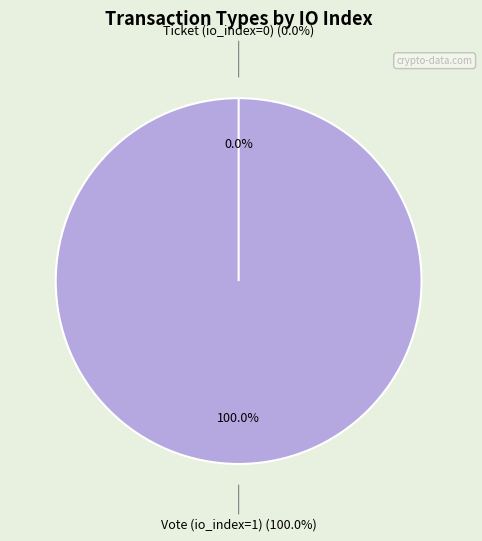

True or false: Ticket (io_index=0) accounts for 0% of the total.

True